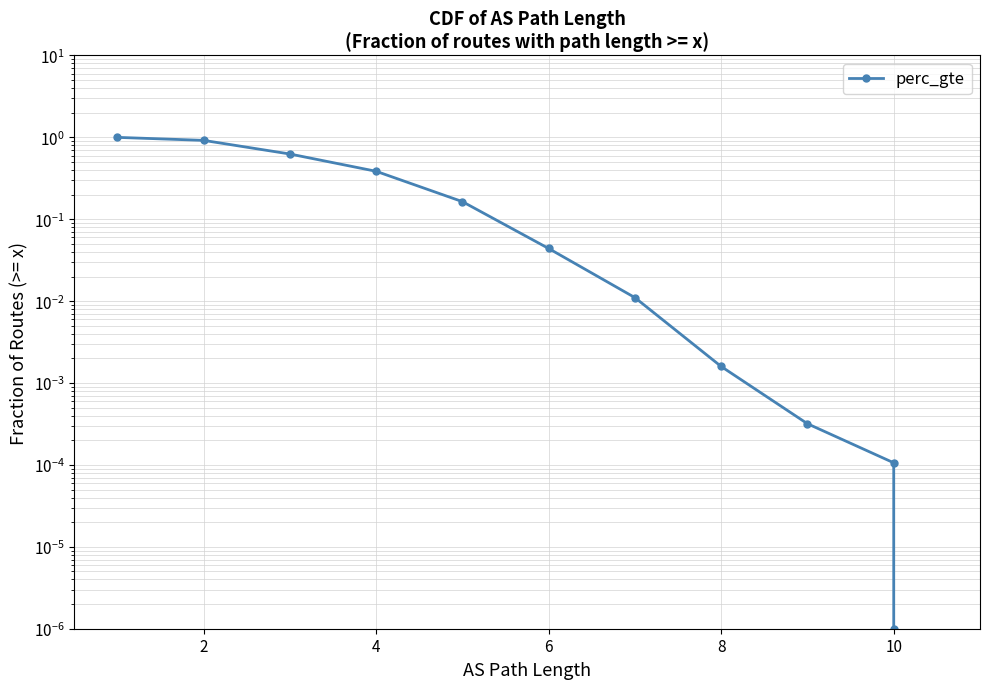

The chart shows a value of 0.0 at 10. True or false?

True